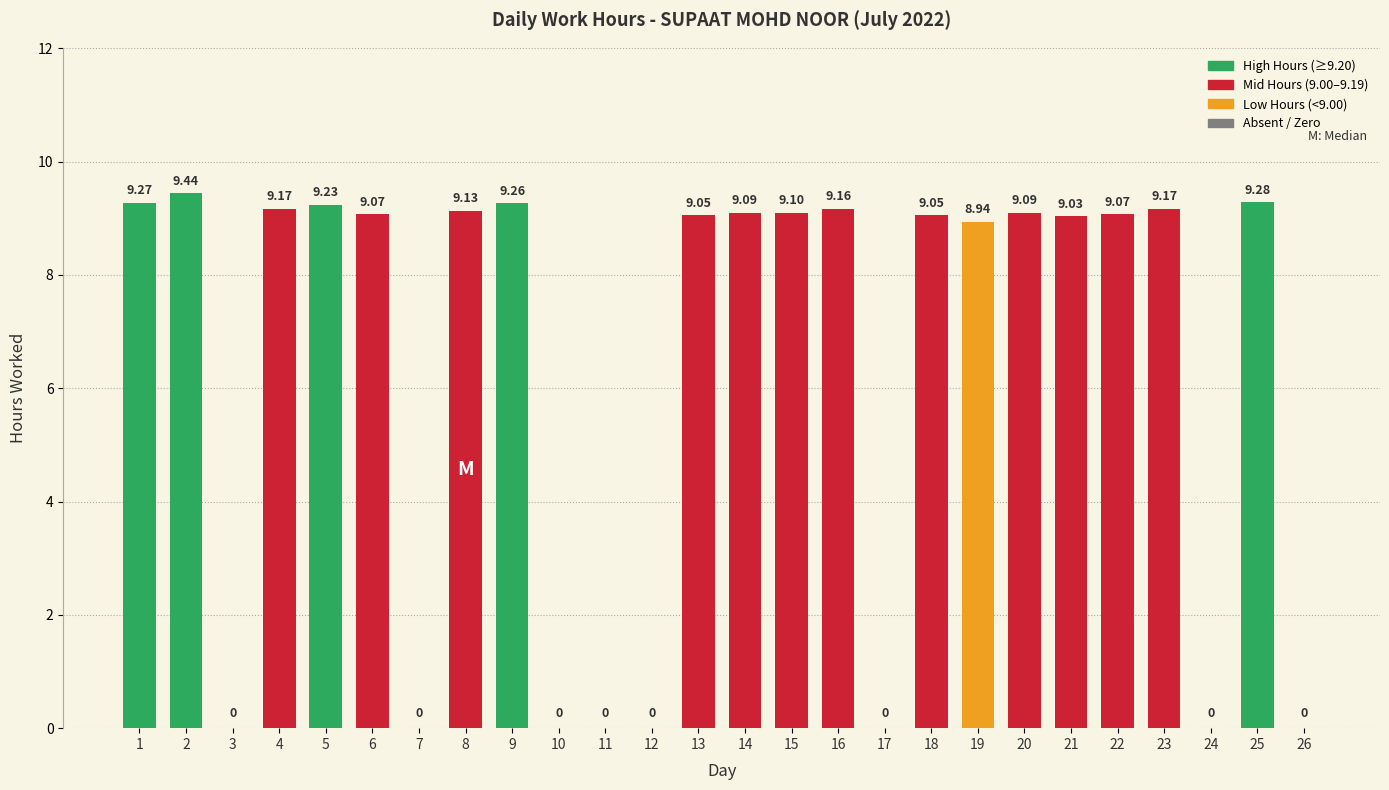

Between 25 and 17, which is larger?

25